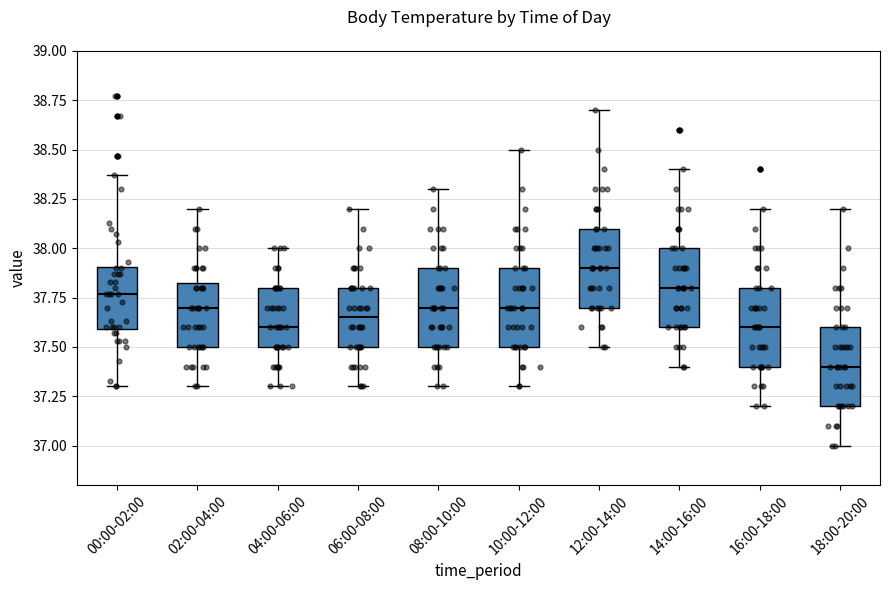

Reading left to right, transcribe this box plot: for each box, give where its median line is, the range the box spans, and where its two whiskers end, as read against the y-axis. The values are not printed on the chart, so give them approximately, as read against the axis.

00:00-02:00: median 37.75, box 37.60 to 37.90, whiskers 37.30 to 38.35
02:00-04:00: median 37.70, box 37.50 to 37.85, whiskers 37.30 to 38.20
04:00-06:00: median 37.60, box 37.50 to 37.80, whiskers 37.30 to 38.00
06:00-08:00: median 37.65, box 37.50 to 37.80, whiskers 37.30 to 38.20
08:00-10:00: median 37.70, box 37.50 to 37.90, whiskers 37.30 to 38.30
10:00-12:00: median 37.70, box 37.50 to 37.90, whiskers 37.30 to 38.50
12:00-14:00: median 37.90, box 37.70 to 38.10, whiskers 37.50 to 38.70
14:00-16:00: median 37.80, box 37.60 to 38.00, whiskers 37.40 to 38.40
16:00-18:00: median 37.60, box 37.40 to 37.80, whiskers 37.20 to 38.20
18:00-20:00: median 37.40, box 37.20 to 37.60, whiskers 37.00 to 38.20